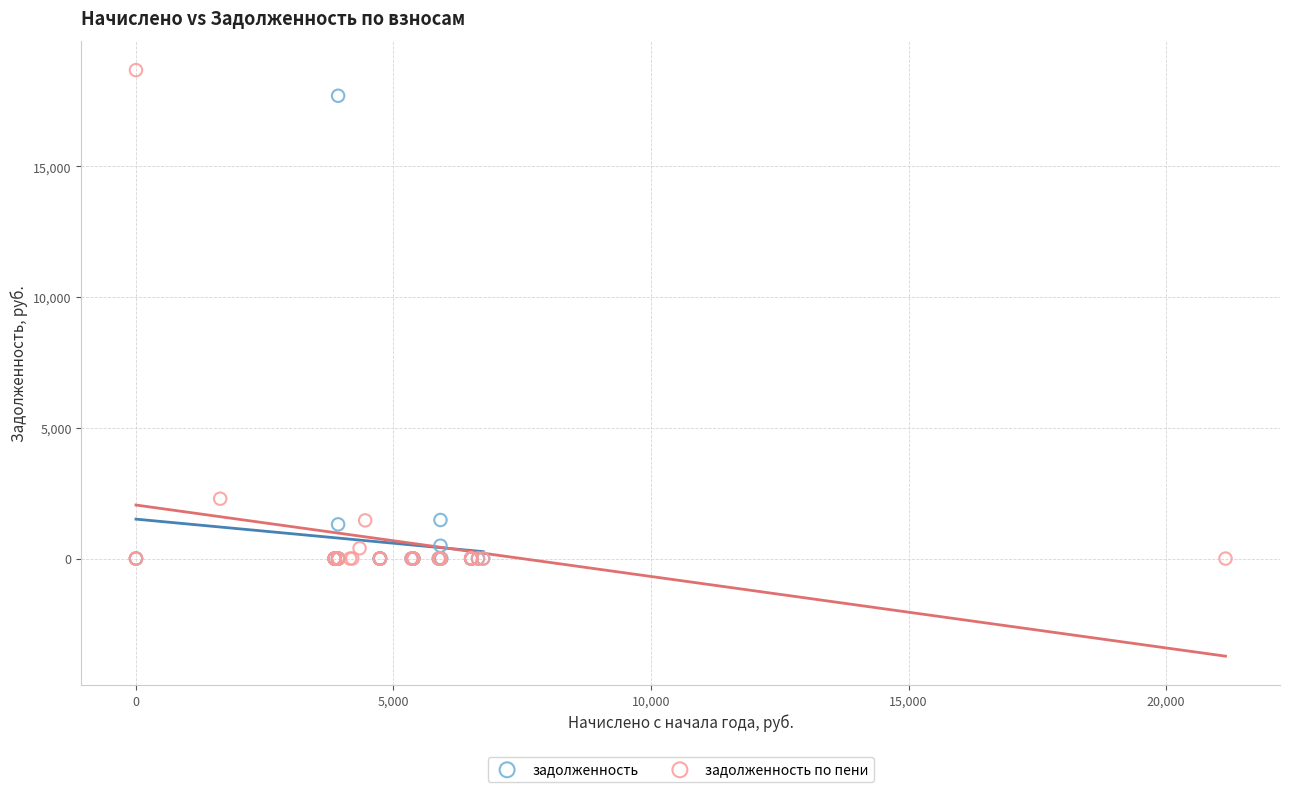

Which series has the widest spread of Y values?

задолженность по пени